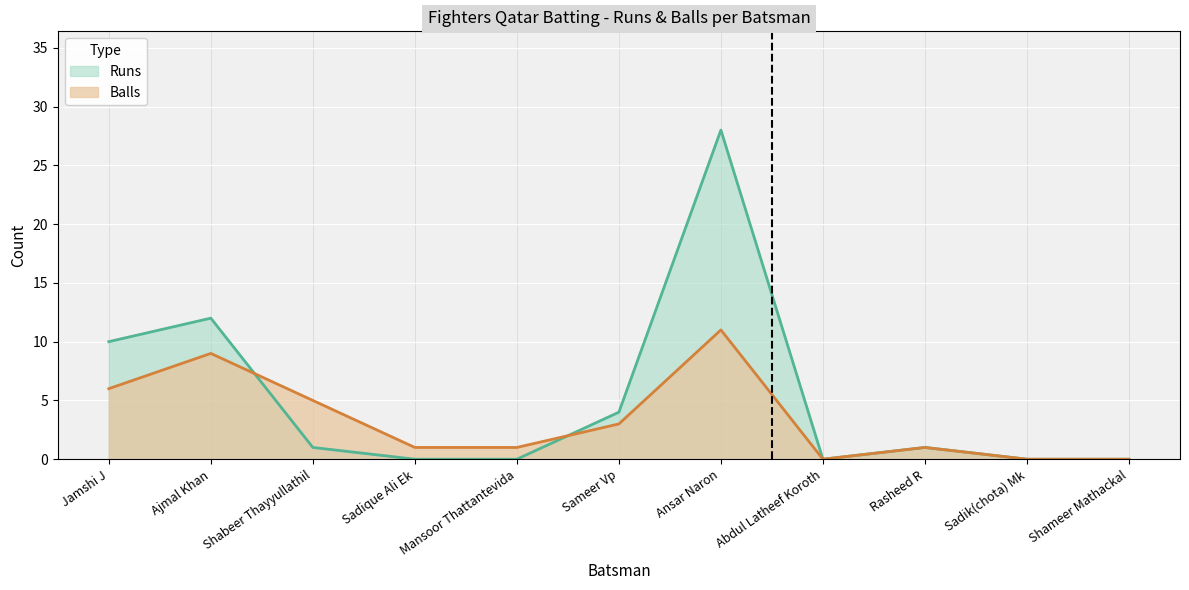

Which label corresponds to the smallest value in the chart?

Sadique Ali Ek